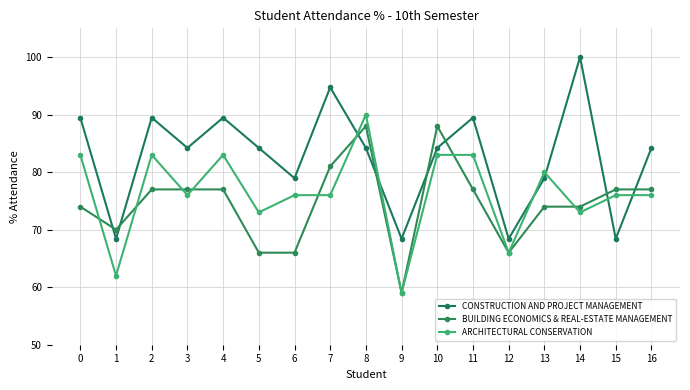

List the series in order of their peak value, lowest first.

BUILDING ECONOMICS & REAL-ESTATE MANAGEMENT, ARCHITECTURAL CONSERVATION, CONSTRUCTION AND PROJECT MANAGEMENT